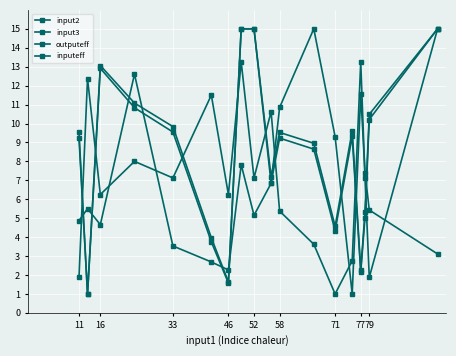

True or false: input3 has more than 0 interior local peaks.

True